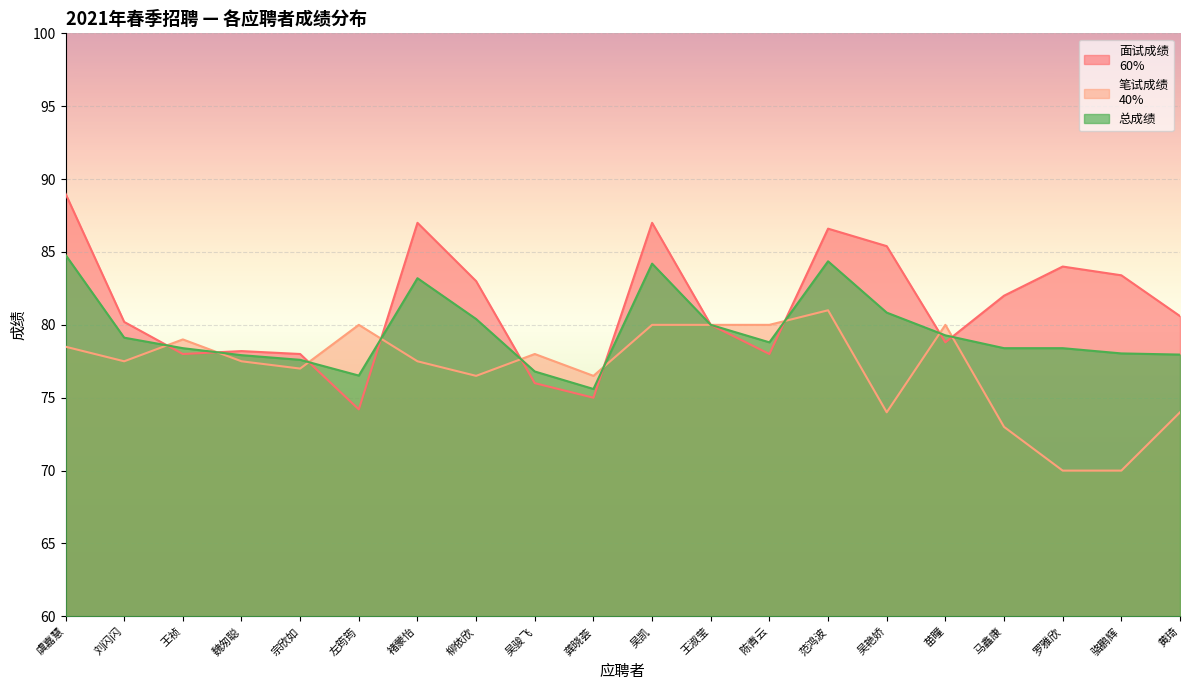

What is the maximum value for 总成绩?

84.8